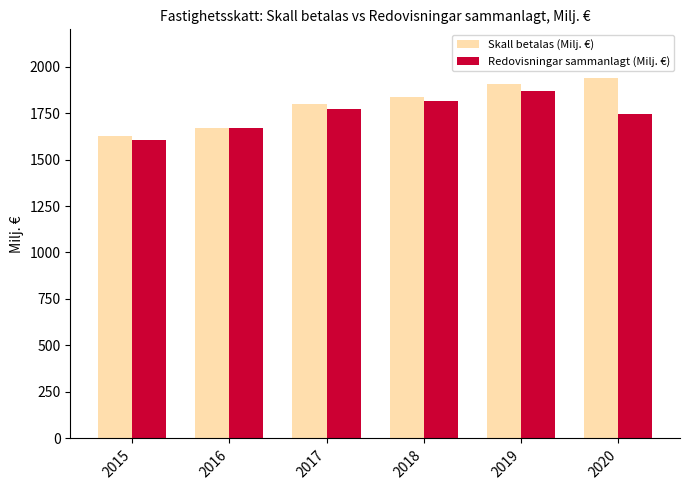

Which category has the lowest value in the Redovisningar sammanlagt (Milj. €) series?

2015